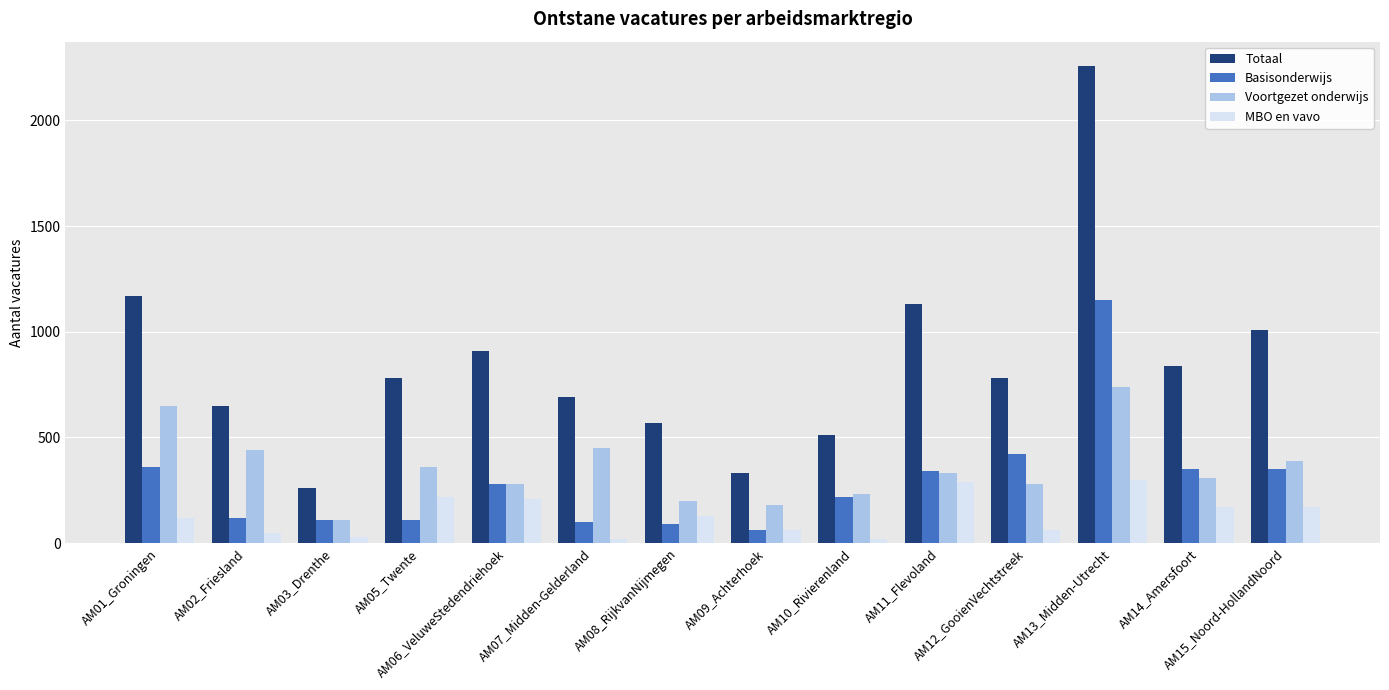

Are the bars horizontal?

No